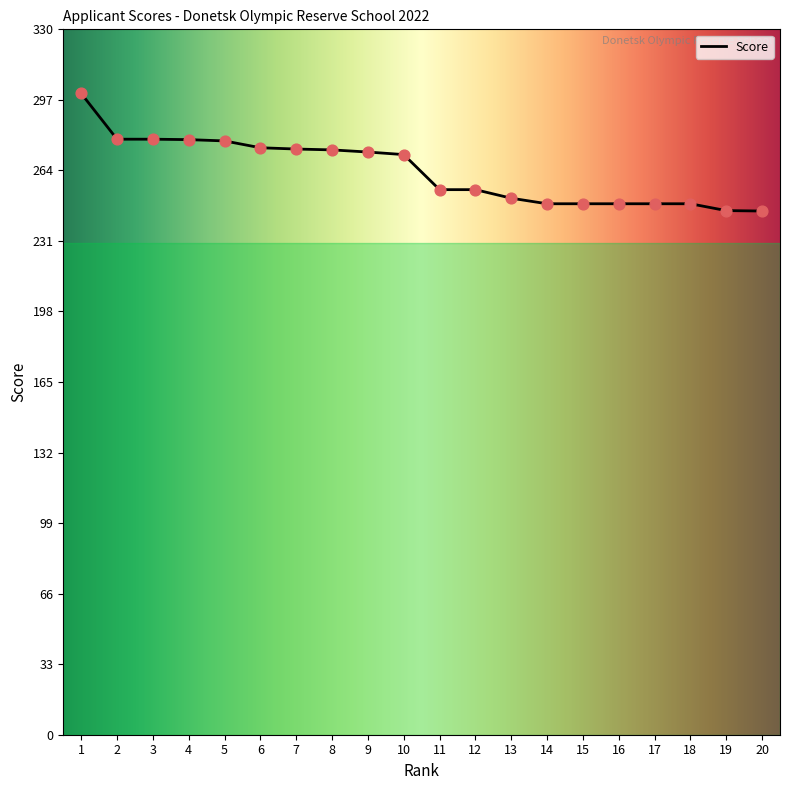

What is the ratio of the value at 10 to the value at 14?

1.1